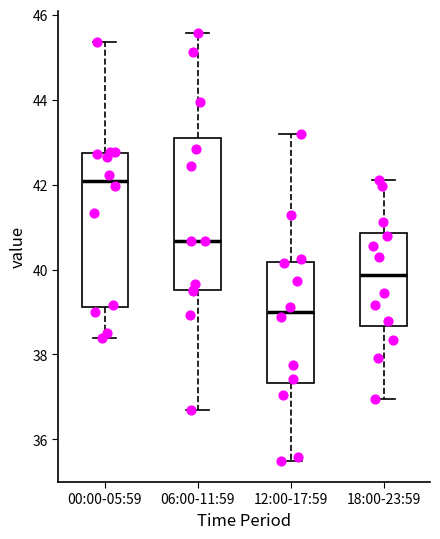

Reading left to right, read every box against the y-axis: the position of its median line, the range the box covers, and the ends of its whiskers. The values are not printed on the chart, so give them approximately, as read against the axis.

00:00-05:59: median 42.0, box 39.2 to 42.8, whiskers 38.4 to 45.4
06:00-11:59: median 40.6, box 39.6 to 43.2, whiskers 36.8 to 45.6
12:00-17:59: median 39.0, box 37.4 to 40.2, whiskers 35.6 to 43.2
18:00-23:59: median 39.8, box 38.6 to 40.8, whiskers 37.0 to 42.2